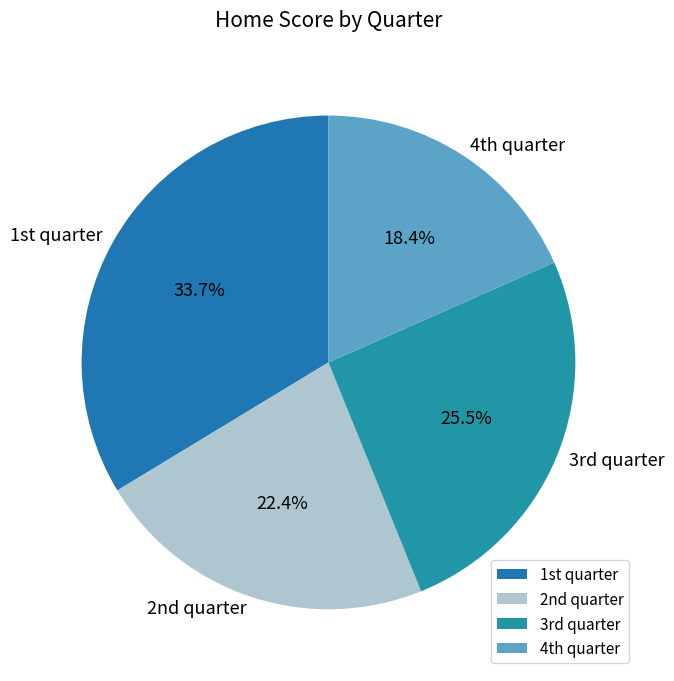

Rank the categories by value from lowest to highest.

4th quarter, 2nd quarter, 3rd quarter, 1st quarter